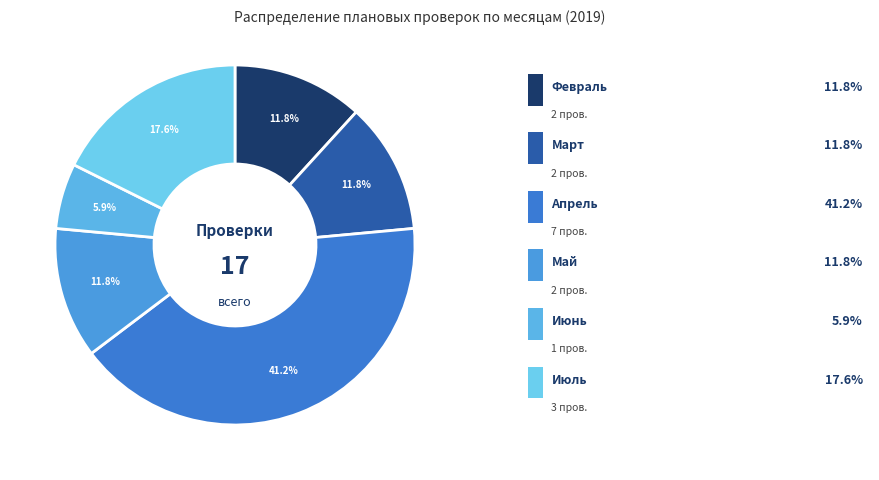

What is the largest slice in the pie chart?

Апрель